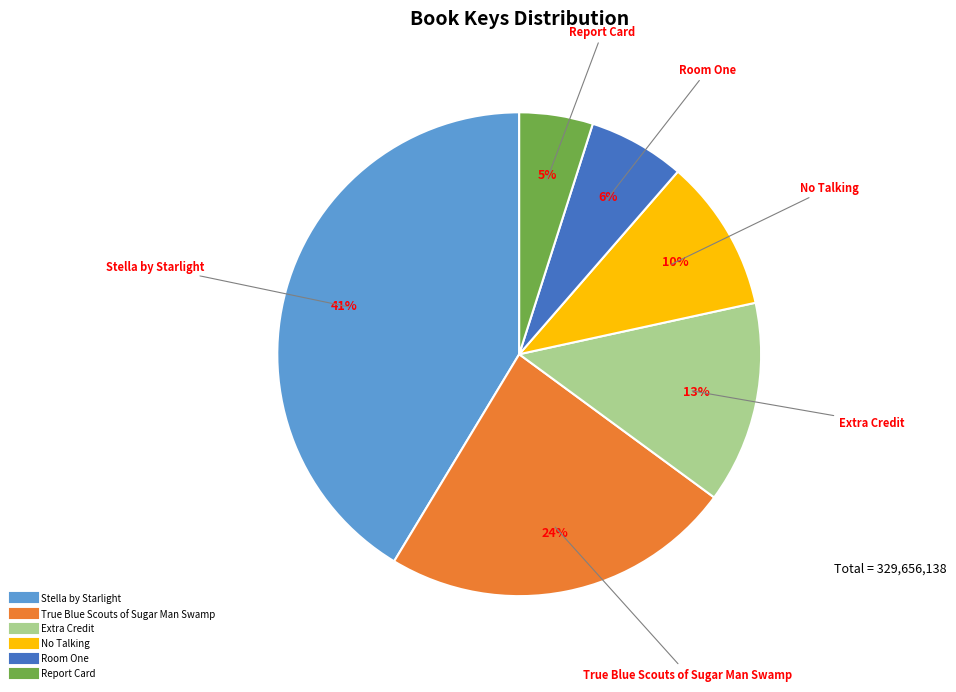

Which category has the biggest portion of the pie?

Stella by Starlight